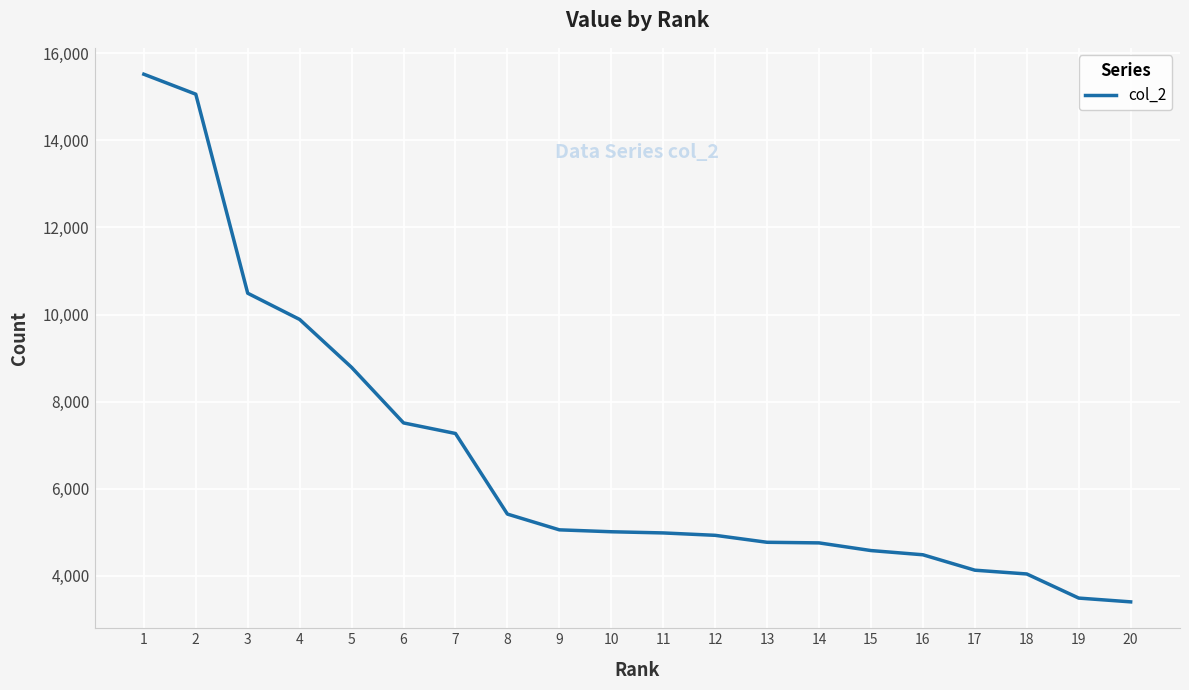

Is it true that the value at 17 is 1325?

False